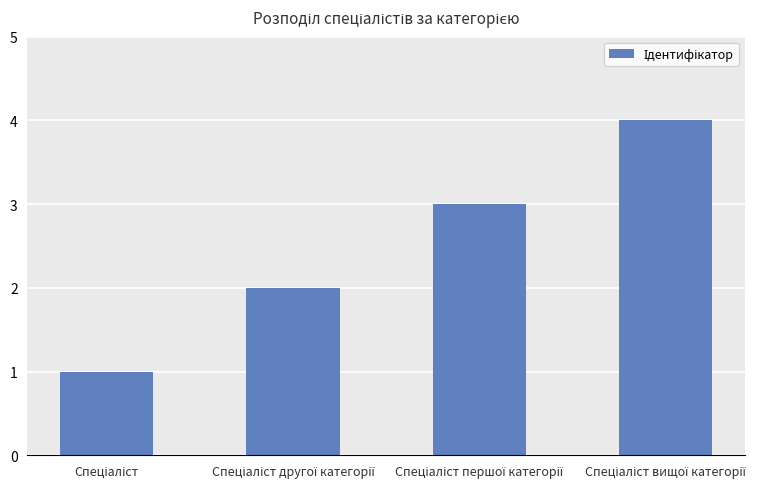

Does the chart contain any negative values?

No